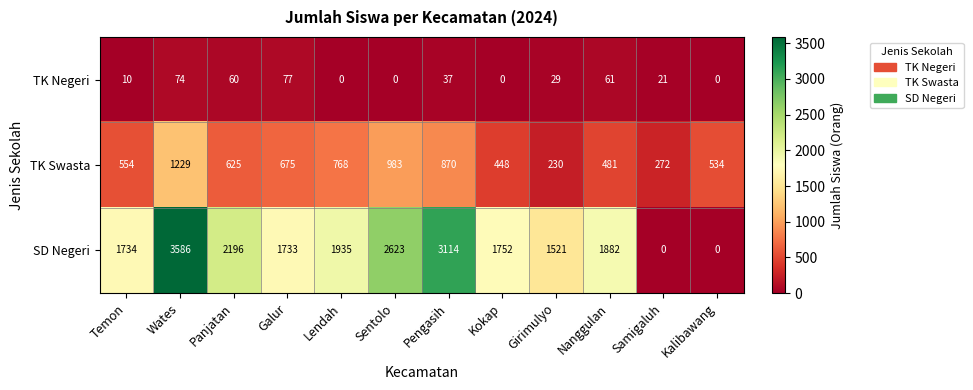

Is it true that SD Negeri equals 1520 at Kalibawang?

False